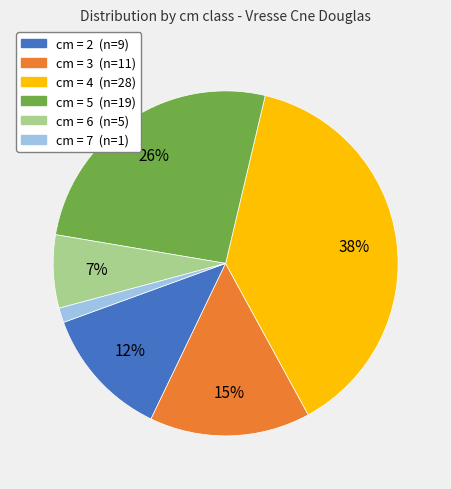

How many segments does this pie chart have?

6